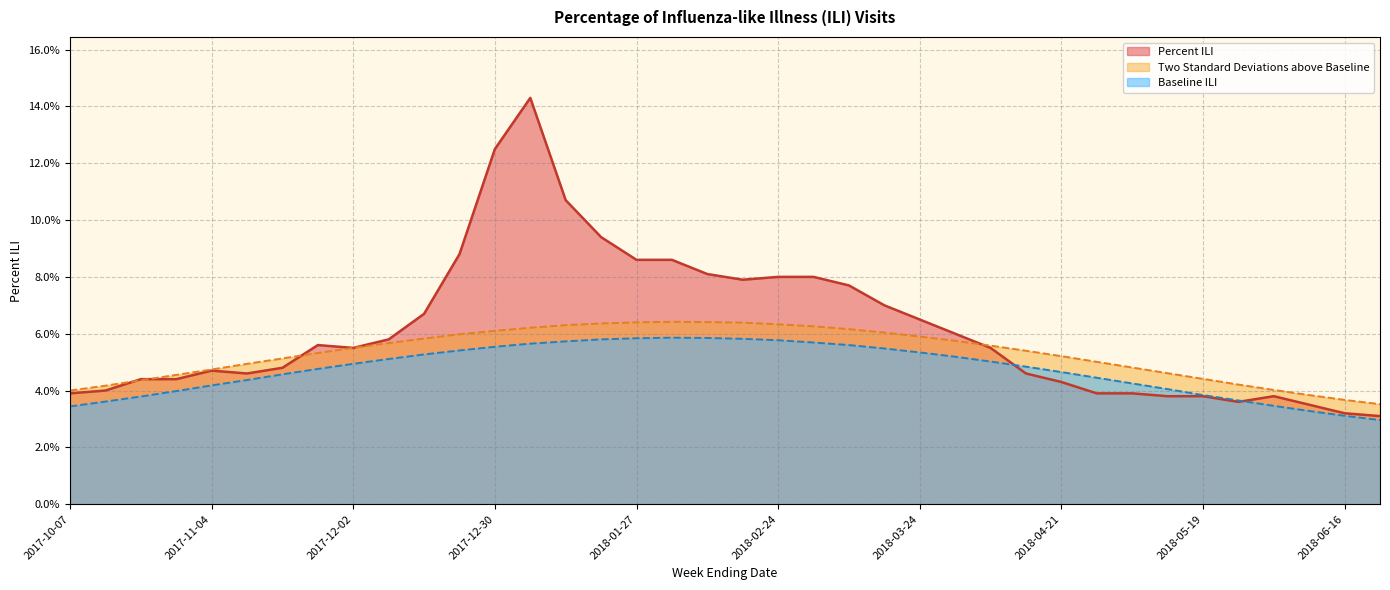

How many Percent ILI values are between 0 and 1?

38